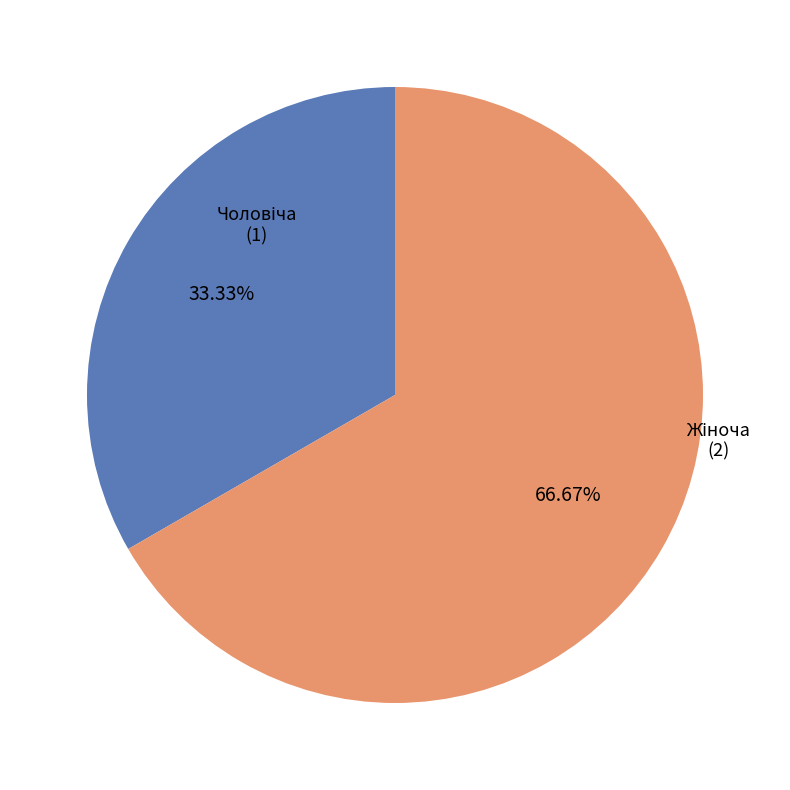

Does any single category account for the majority?

Yes